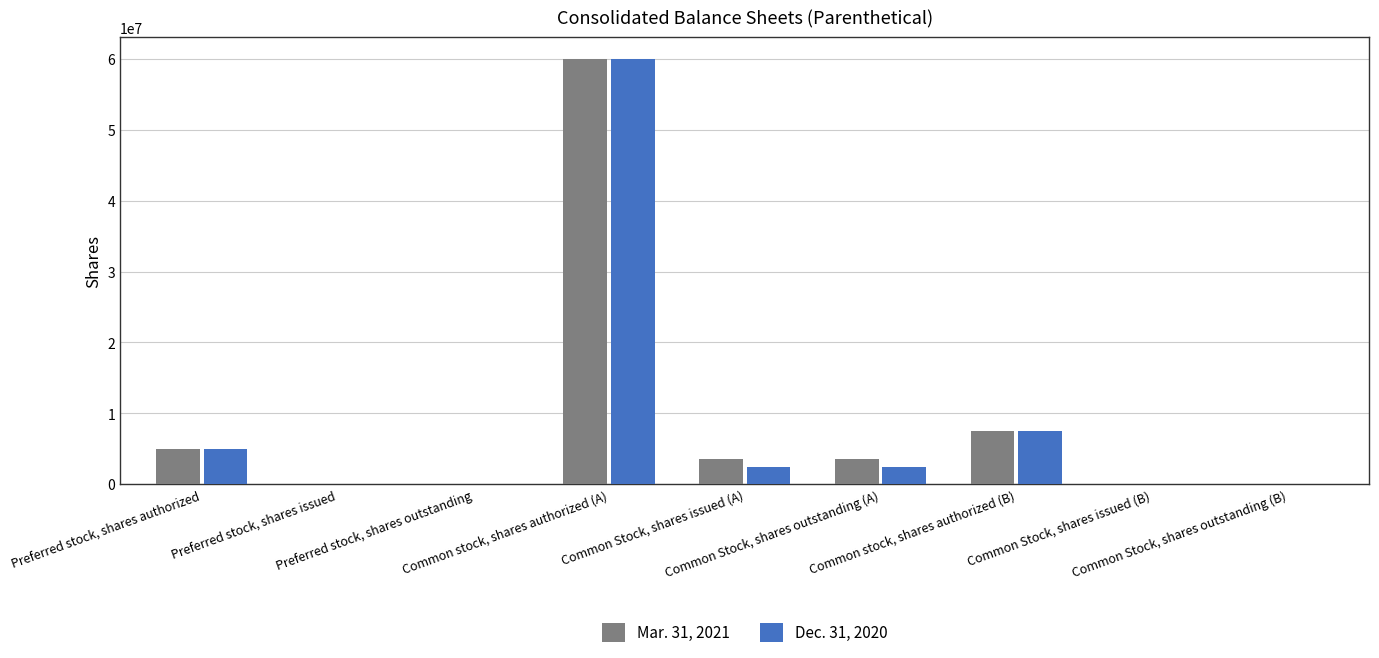

Is it true that Dec. 31, 2020 equals 5000000 at Preferred stock, shares authorized?

True